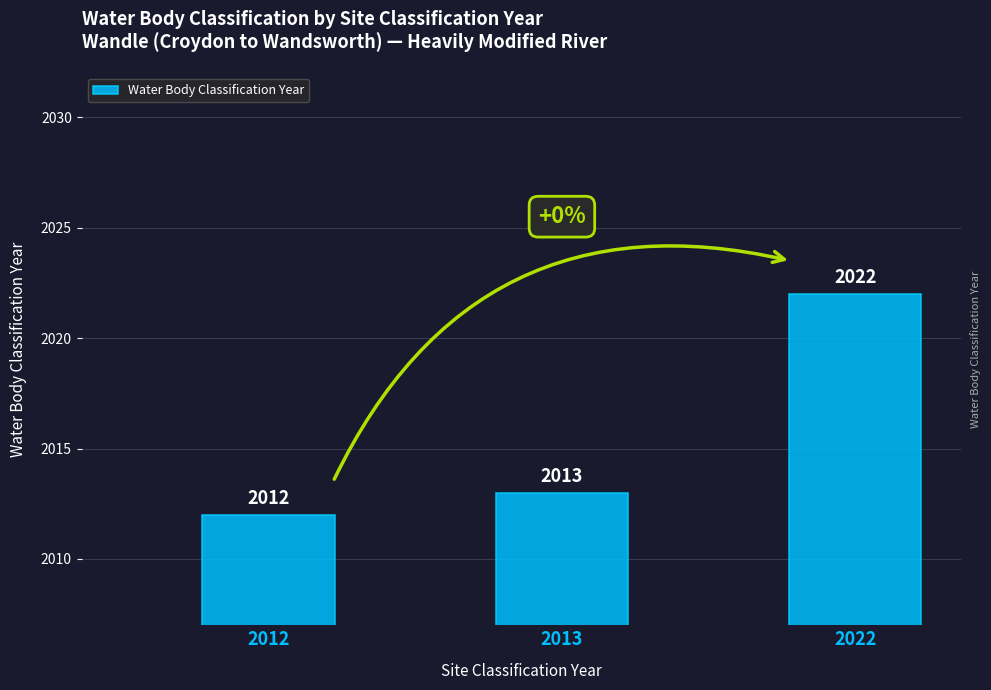

The chart shows a value of 2022 at 2022. True or false?

True